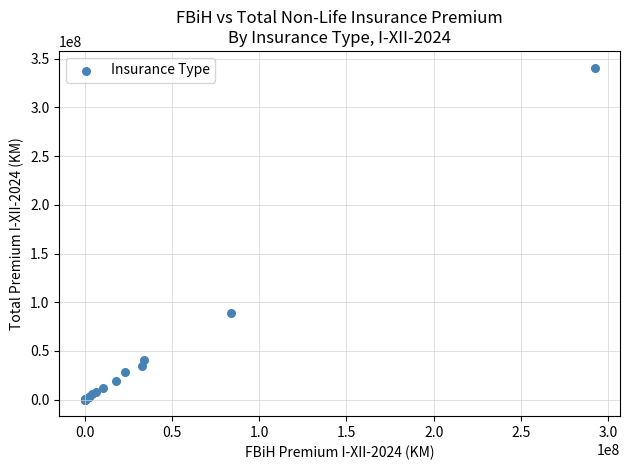

What Y value in the scatter plot is closest to 170524414?

88924370